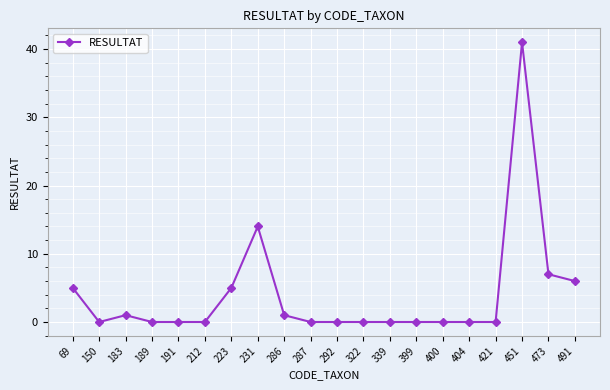

What value does the data have at 223?

5